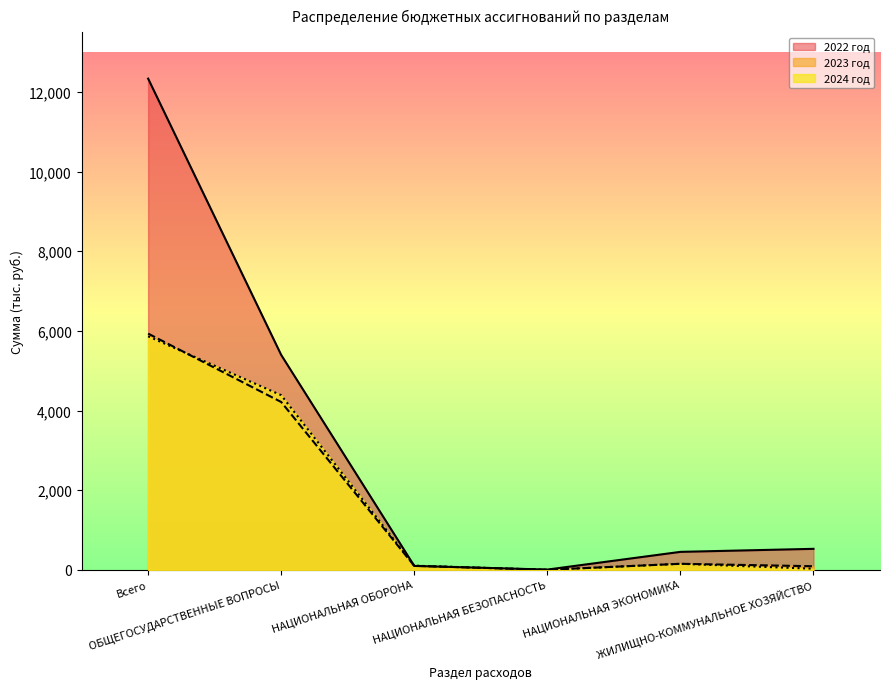

What is the average value of the 2024 год series?

1755.0